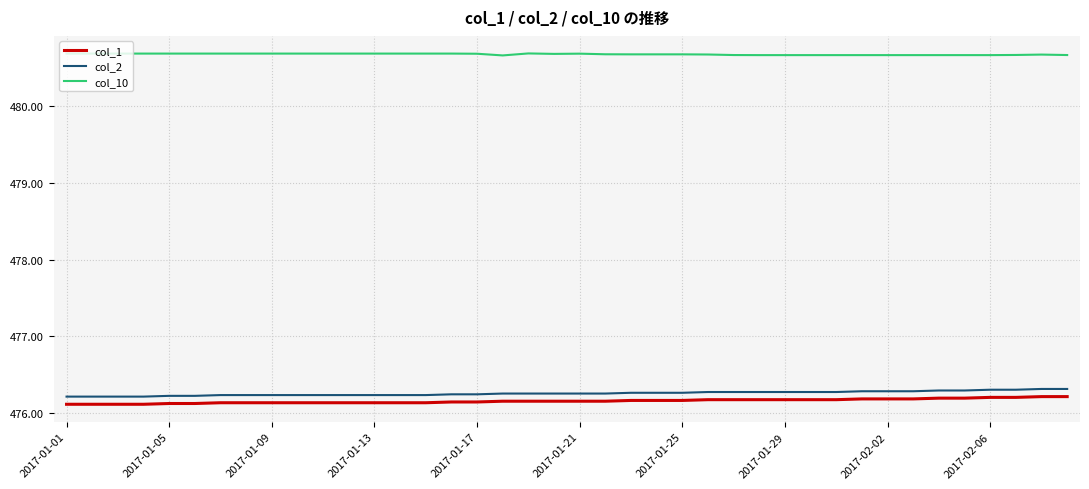

What is the lowest value of the col_10 series?

480.7